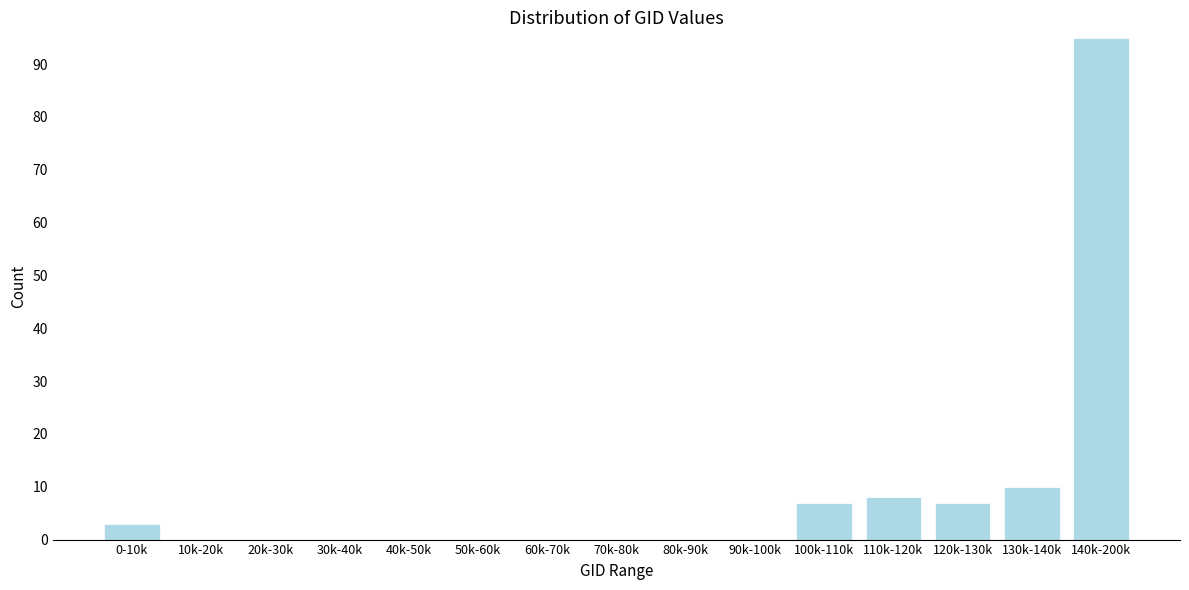

Reading left to right, extract all data points from this chart.

0-10k=3	10k-20k=0	20k-30k=0	30k-40k=0	40k-50k=0	50k-60k=0	60k-70k=0	70k-80k=0	80k-90k=0	90k-100k=0	100k-110k=7	110k-120k=8	120k-130k=7	130k-140k=10	140k-200k=95